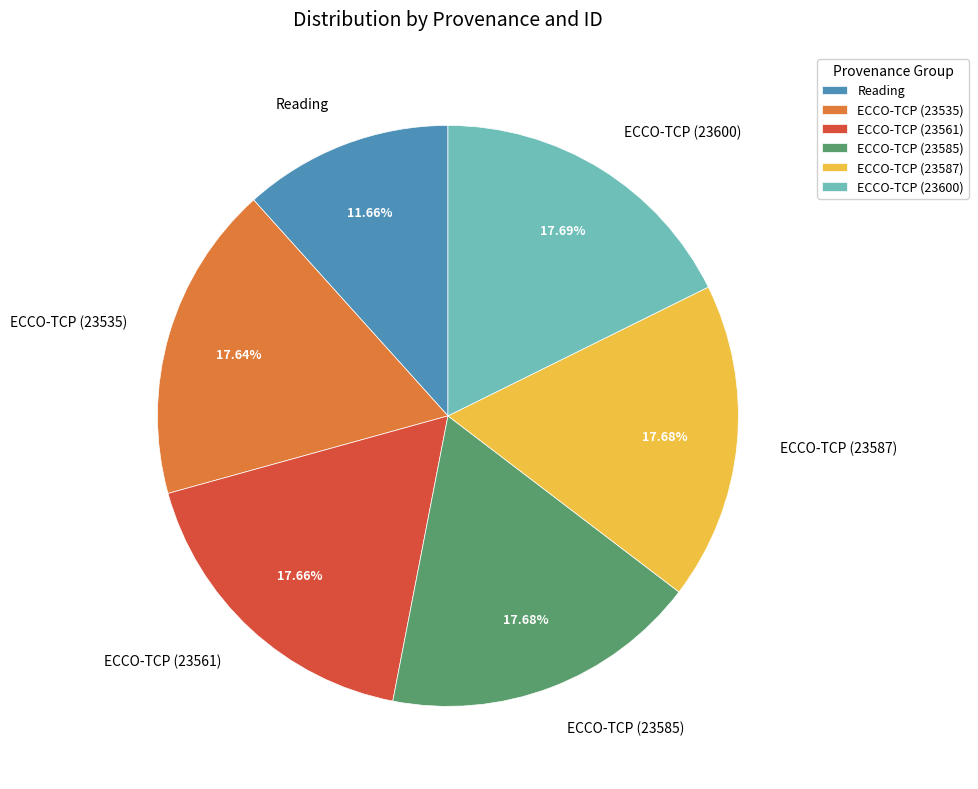

Is there any slice that represents more than half of the pie?

No